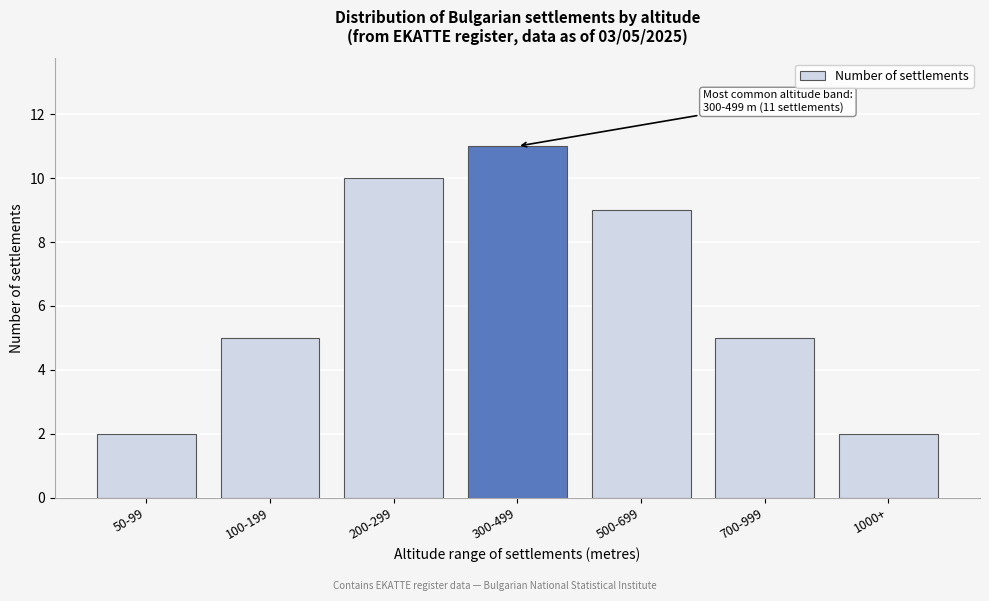

Reading left to right, transcribe all the data shown in this chart.

2	5	10	11	9	5	2